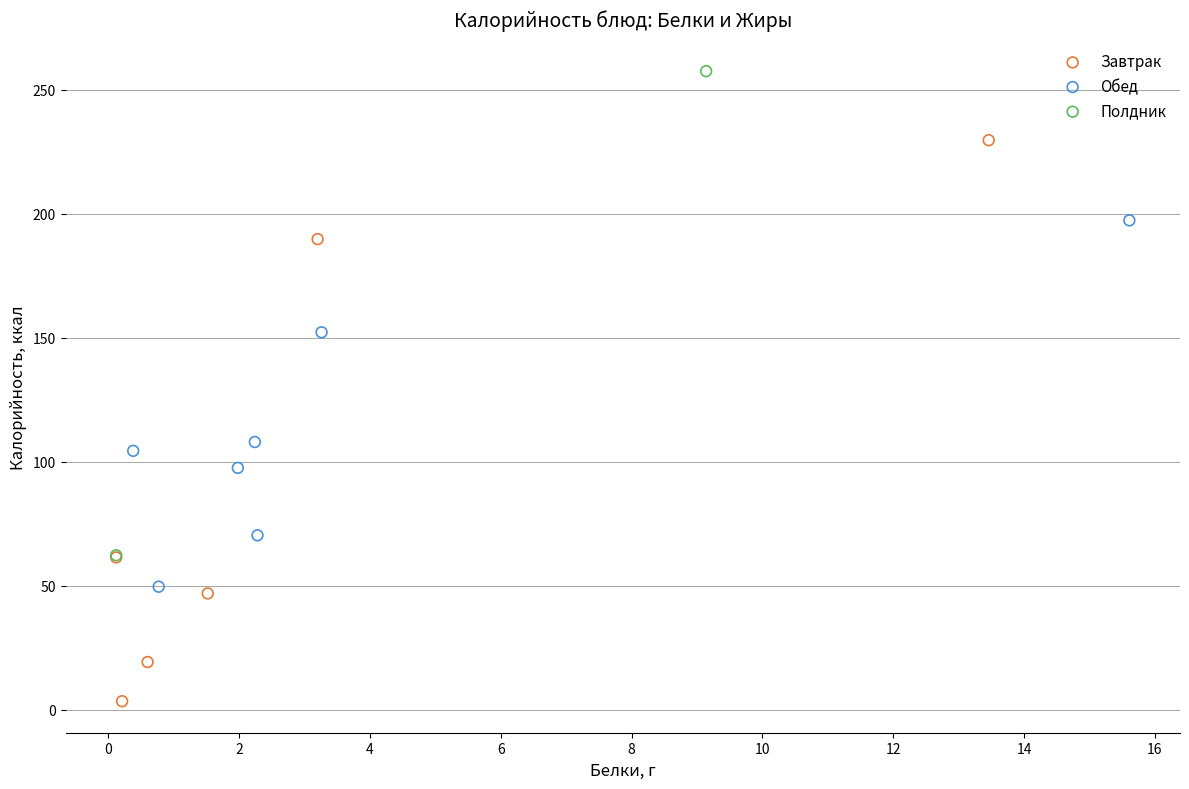

What are all the series names shown in the legend?

Завтрак, Обед, Полдник